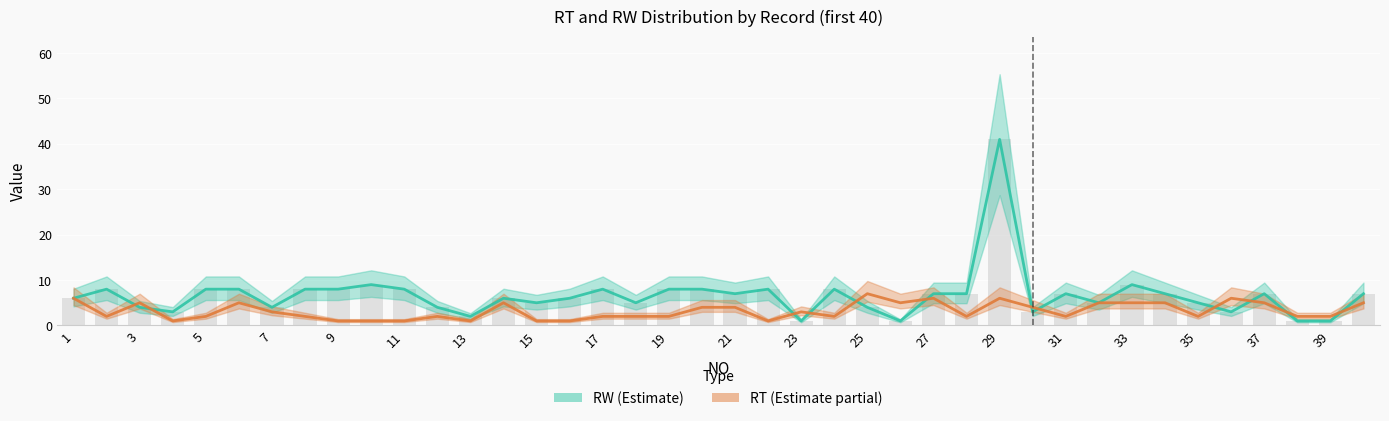

At which category does the chart reach its minimum across all series?

23